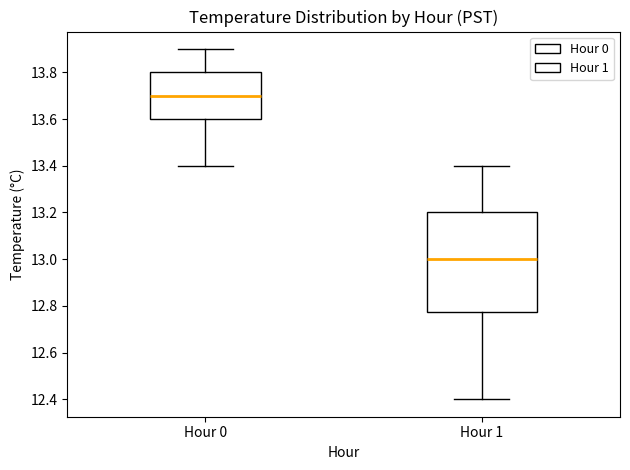

Which box has the lowest median line?

Hour 1